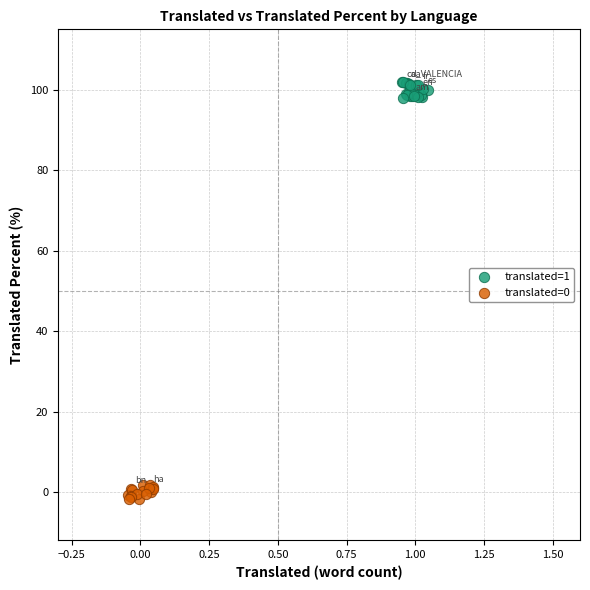

Which series contains the lowest Y value?

translated=0